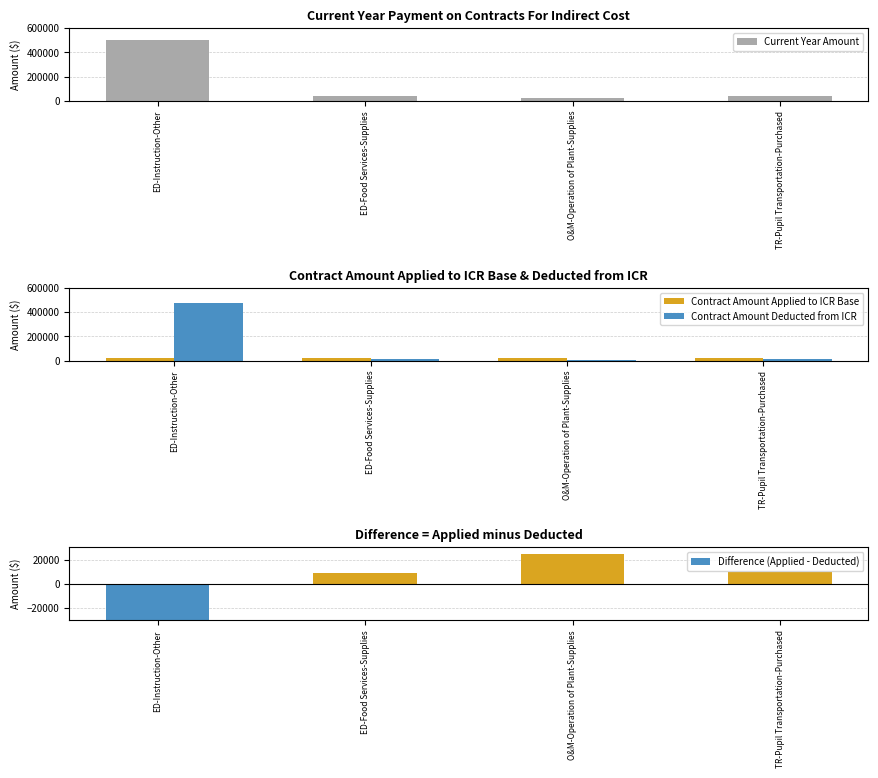

Where is Contract Amount Deducted from ICR nearest to the value 237872?

ED-Food Services-Supplies